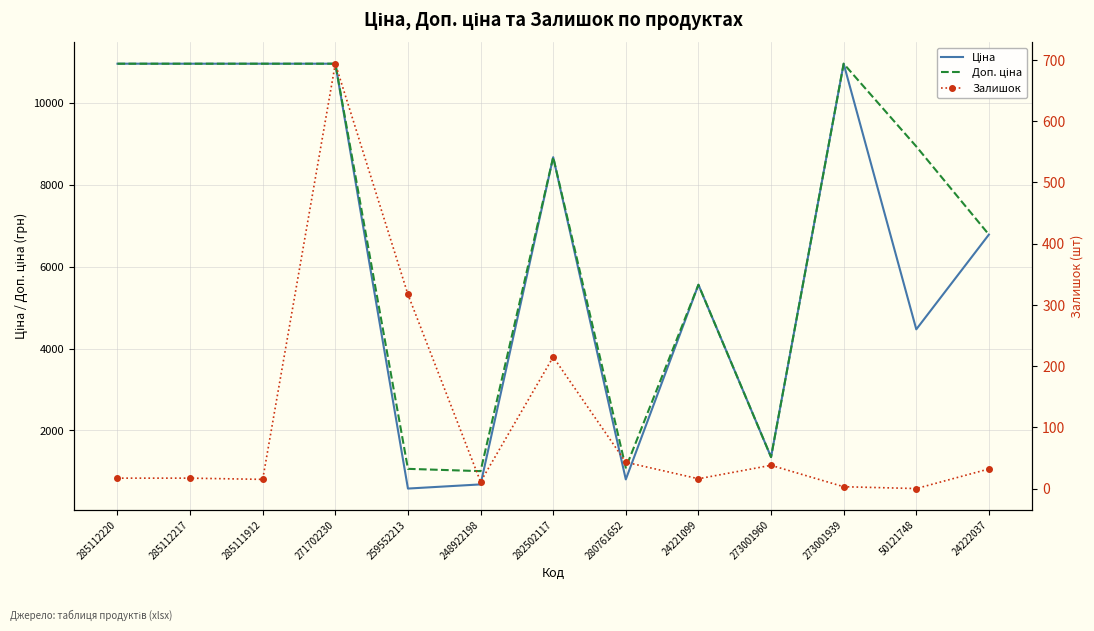

At which category does Доп. ціна reach its first local valley?

248922198